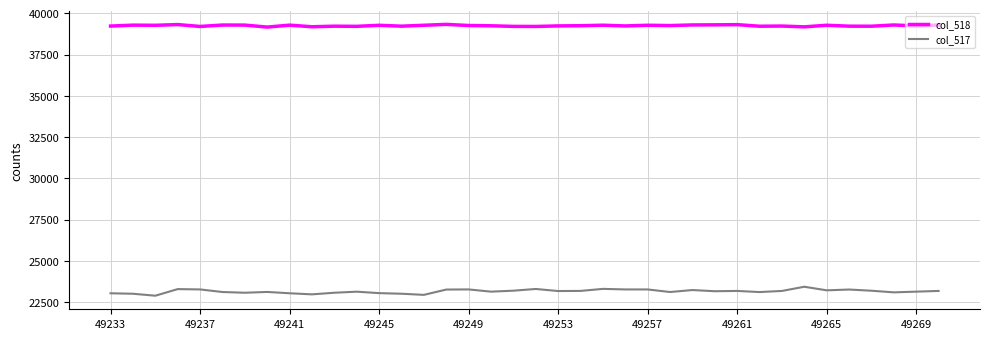

List the series in order of their overall mean, highest first.

col_518, col_517